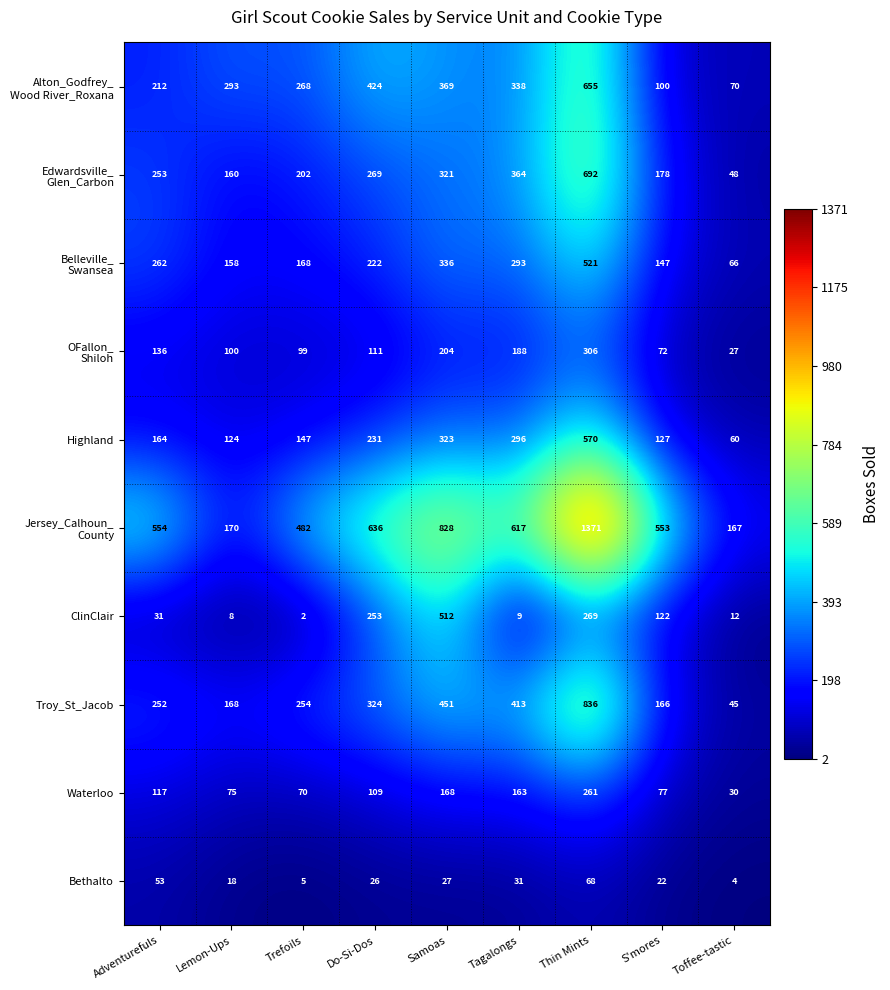

Rank the categories by Bethalto value from highest to lowest.

Thin Mints, Adventurefuls, Tagalongs, Samoas, Do-Si-Dos, S'mores, Lemon-Ups, Trefoils, Toffee-tastic